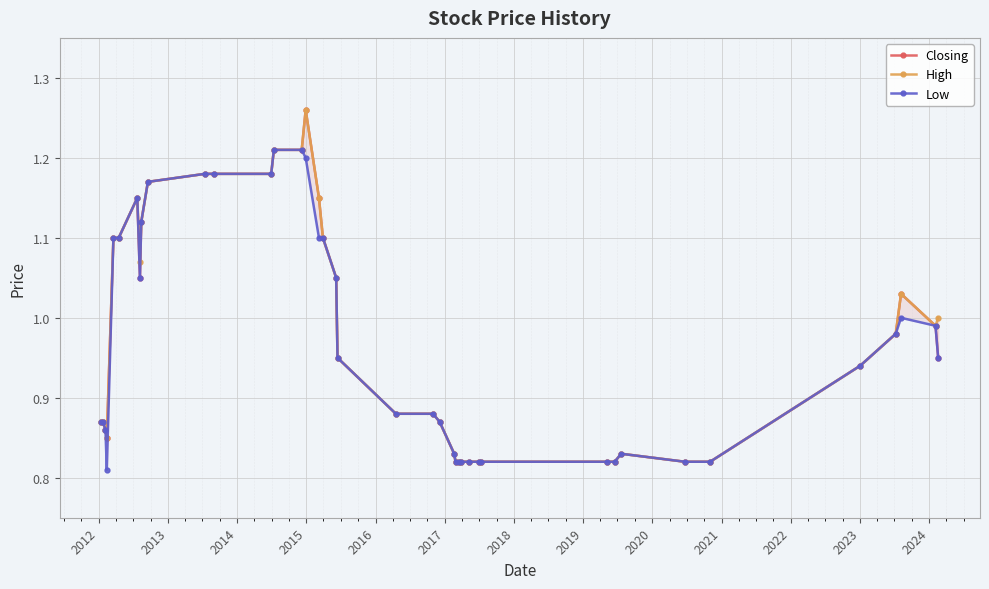

What are all the series names shown in the legend?

Closing, High, Low